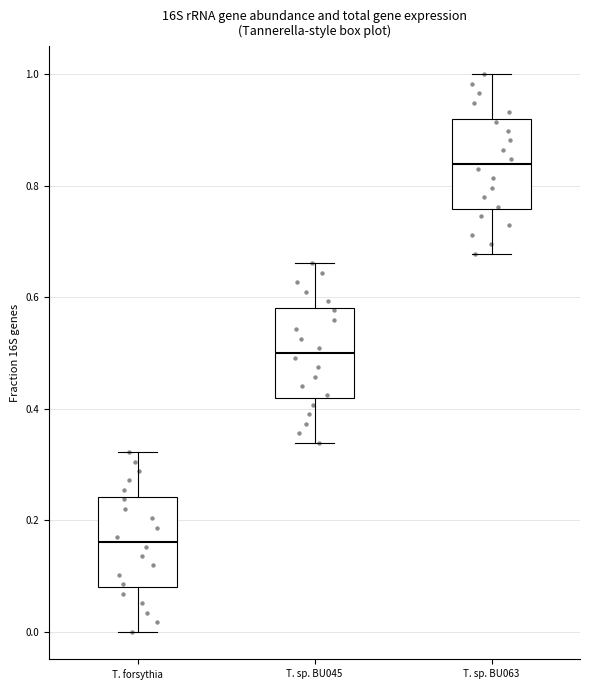

Where does the median line of the box for T. sp. BU045 sit on the y-axis? The values are not printed on the chart, so give them approximately, as read against the axis.

0.50